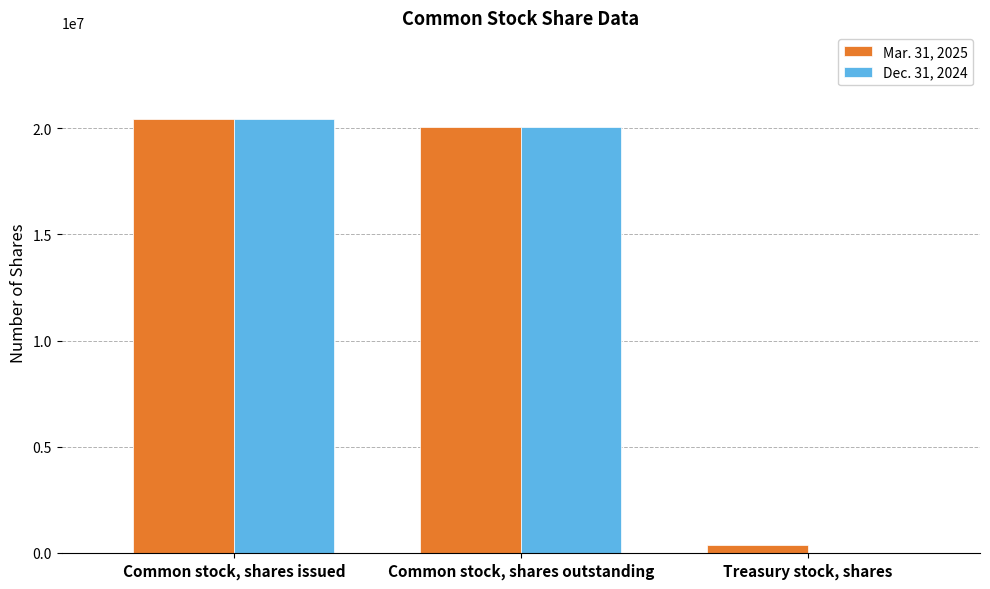

What are all the series names shown in the legend?

Mar. 31, 2025, Dec. 31, 2024